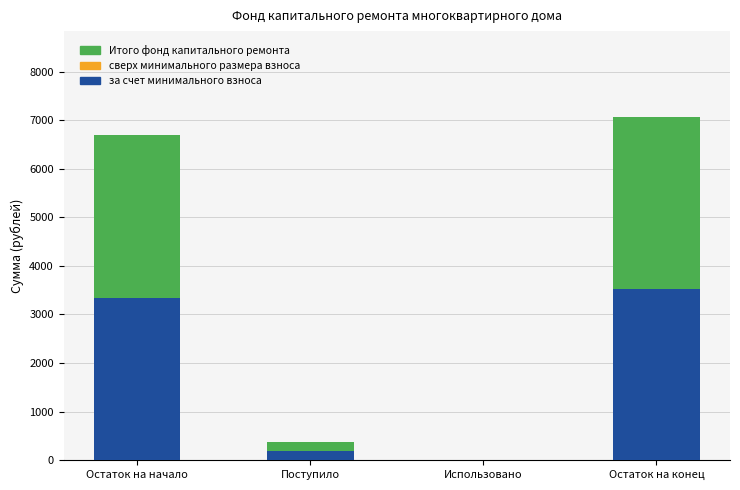

At which category is the sum across all series the highest?

Остаток на конец